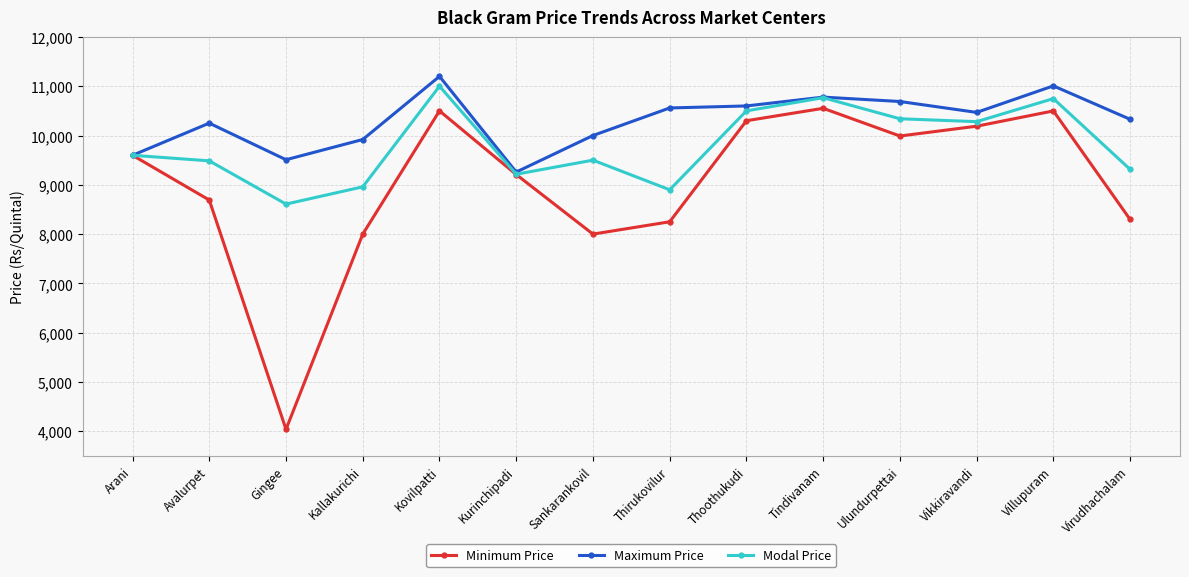

List the series in order of their peak value, highest first.

Maximum Price, Modal Price, Minimum Price